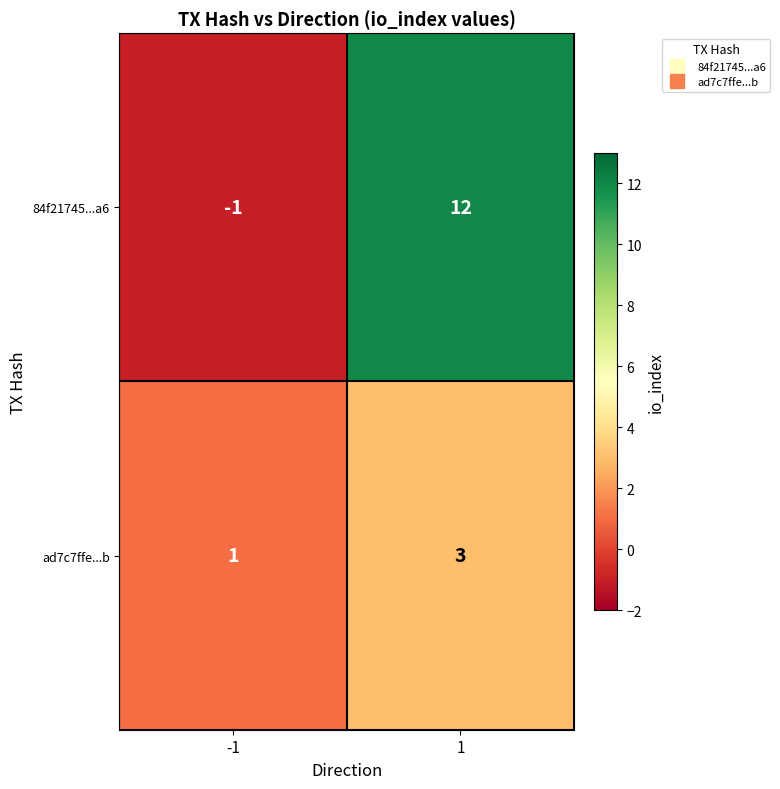

The 84f21745...a6 series shows 21 at 1. True or false?

False